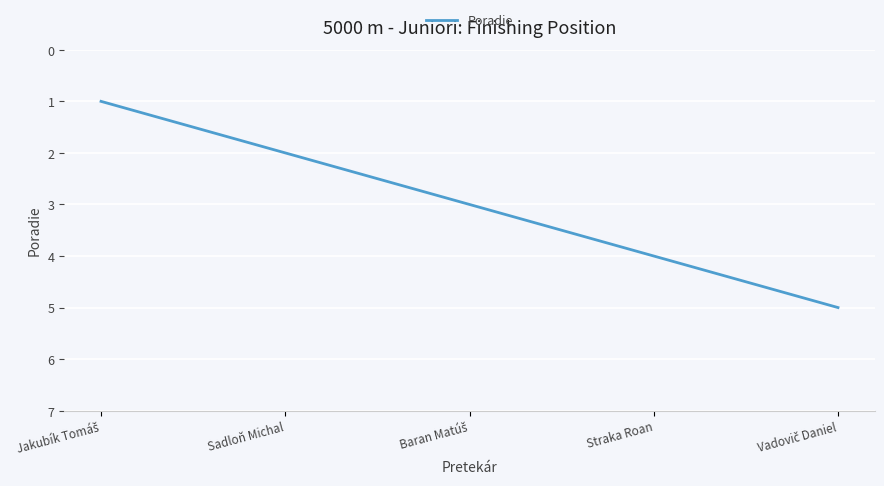

The chart shows a value of 1 at Straka Roan. True or false?

False